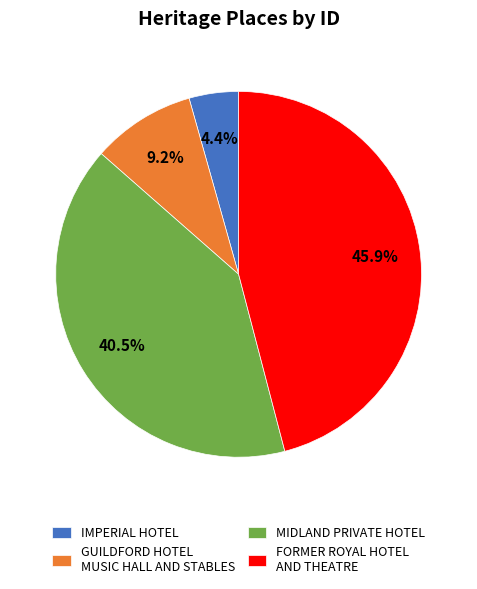

Is it true that IMPERIAL HOTEL is 4% of the pie?

True